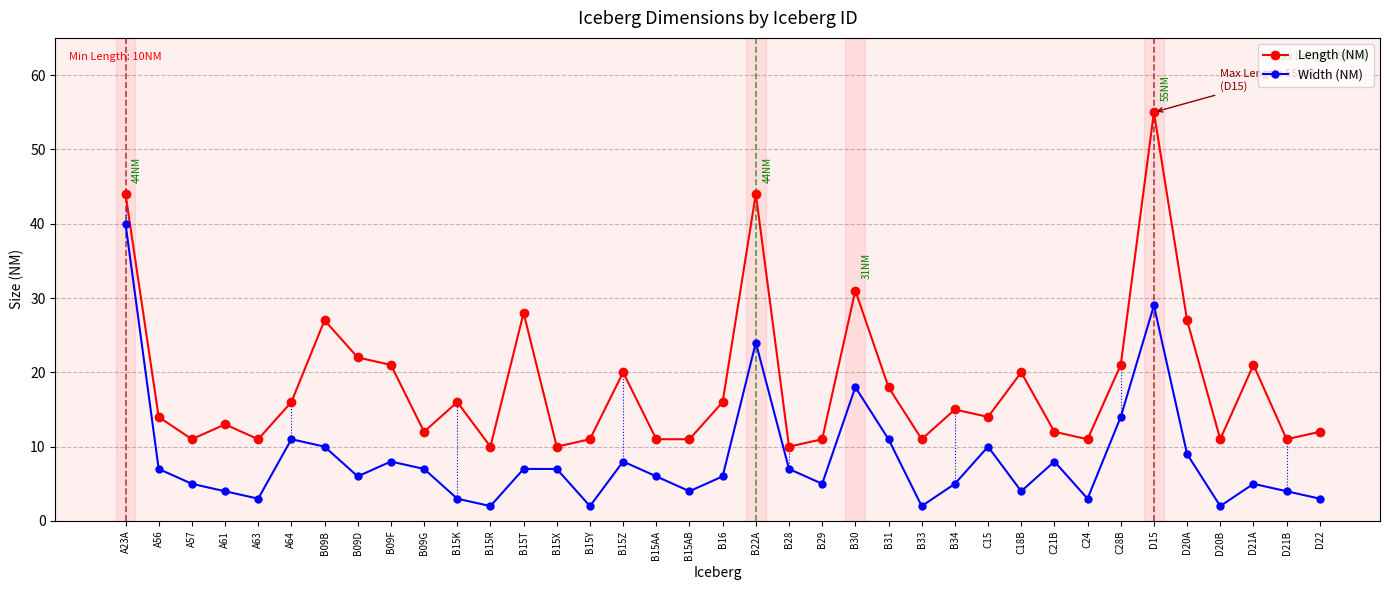

Where is Length (NM) nearest to the value 32?

B30